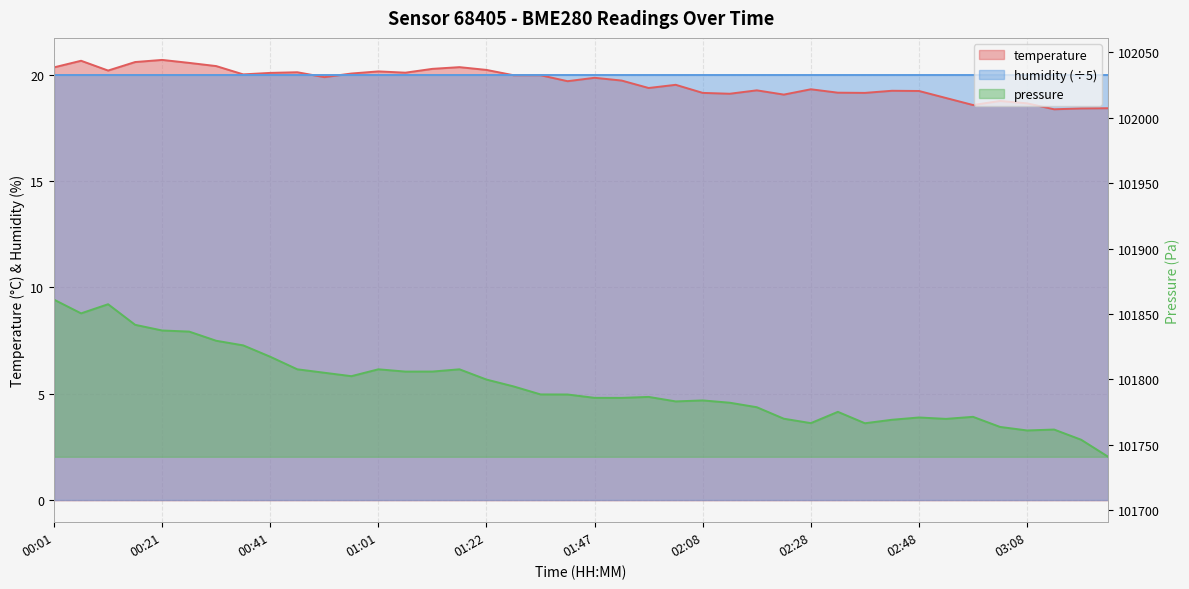

Reading right to left, what are all the values shown in this chart?

18.4	18.4	18.4	18.6	18.8	18.6	18.9	19.2	19.2	19.1	19.1	19.3	19.1	19.3	19.1	19.1	19.5	19.4	19.7	19.9	19.7	20.0	20.0	20.2	20.4	20.3	20.1	20.1	20.1	19.9	20.1	20.1	20.0	20.4	20.6	20.7	20.6	20.2	20.6	20.3